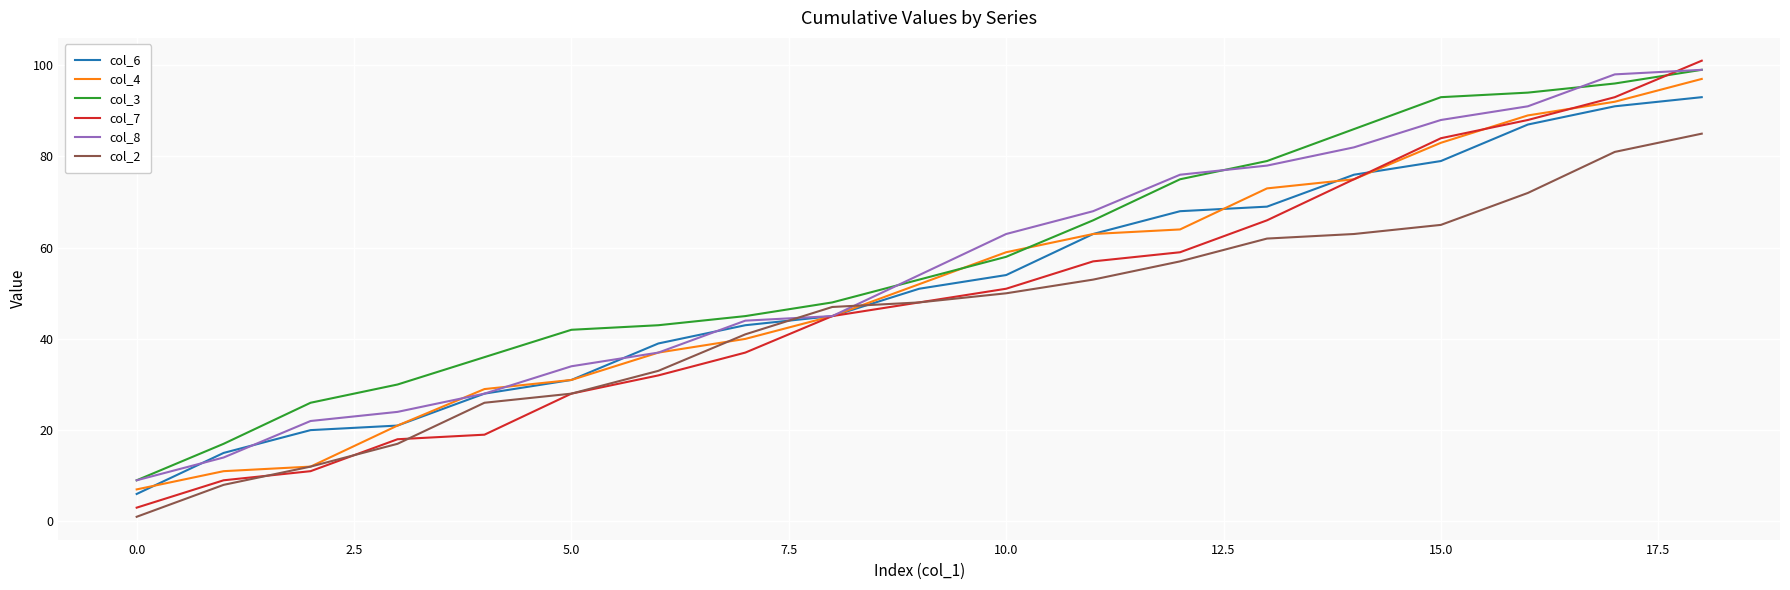

What is the maximum value shown in the chart?

101